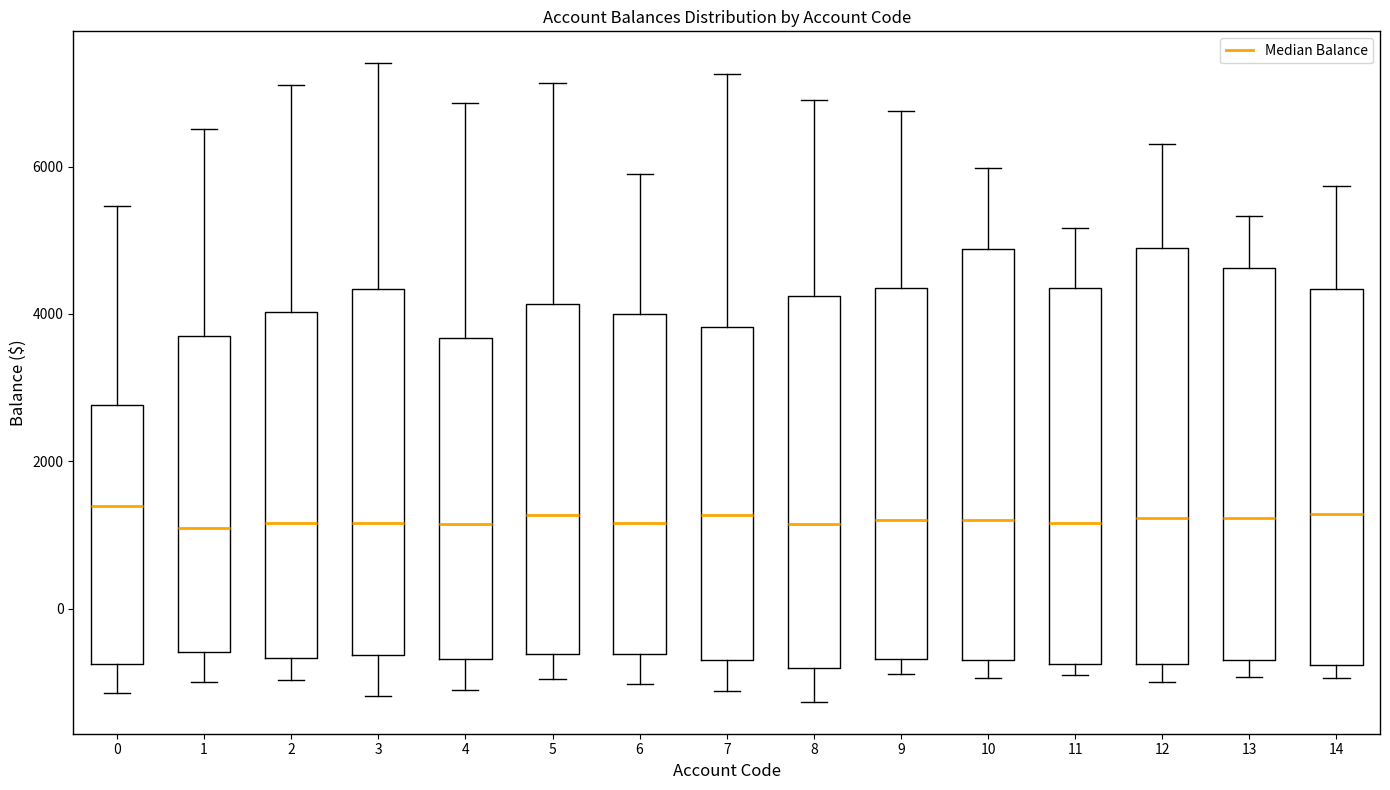

Where does the median line of the box at x = 0 sit on the y-axis? The values are not printed on the chart, so give them approximately, as read against the axis.

1400